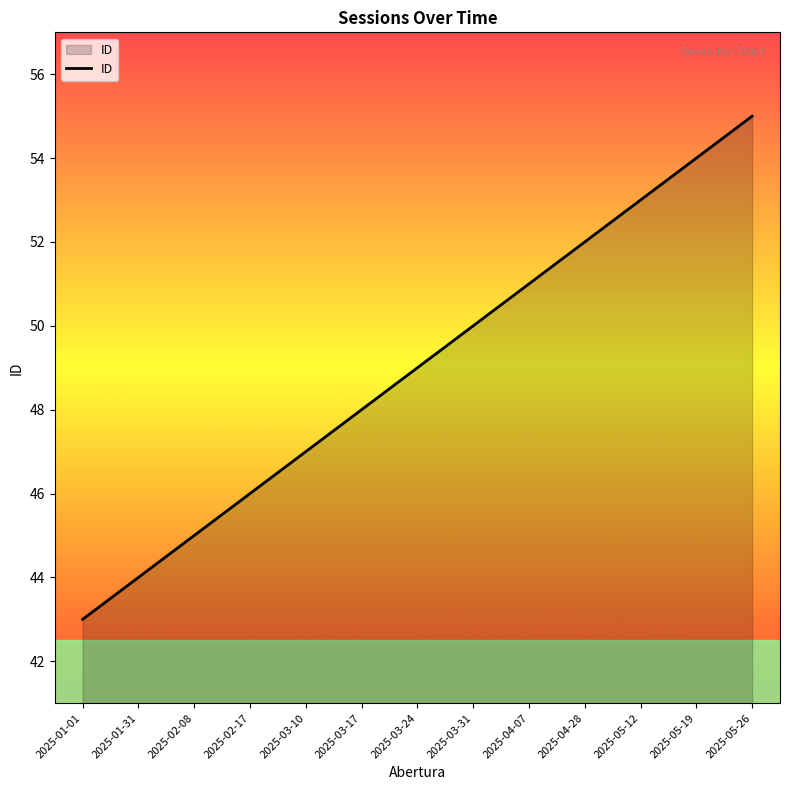

What is the difference between the maximum and minimum values?

12